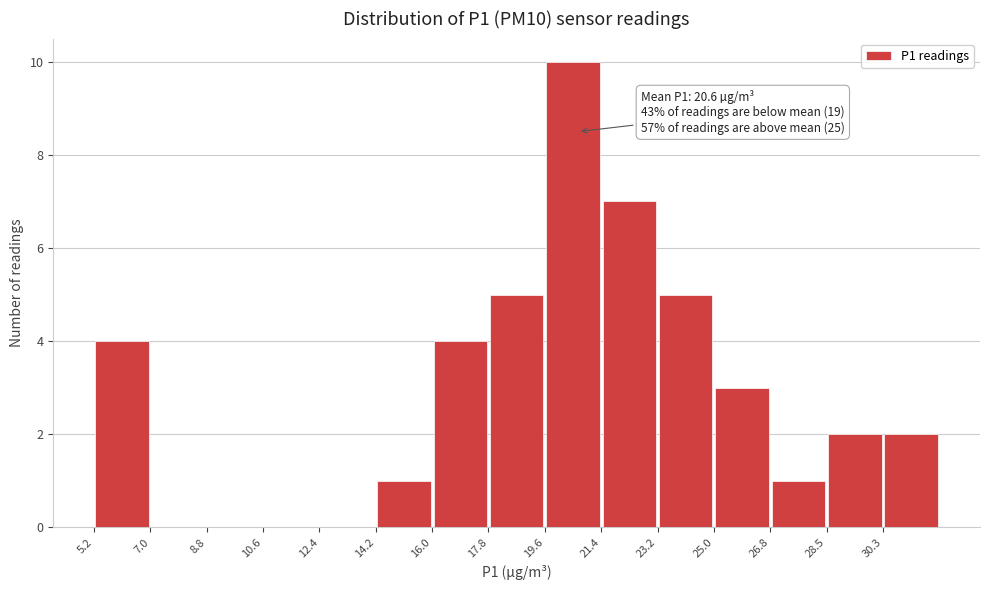

Over which range of the x-axis is the bar tallest?

19.6 to 21.4